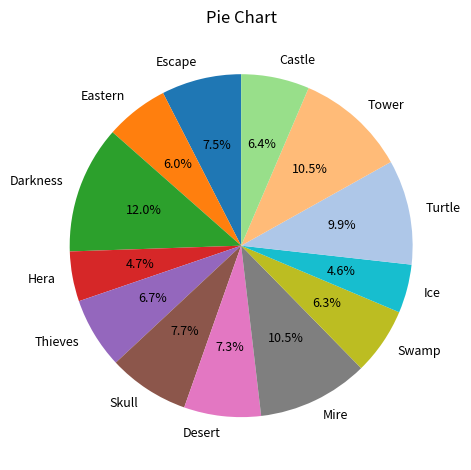

How many segments does this pie chart have?

13